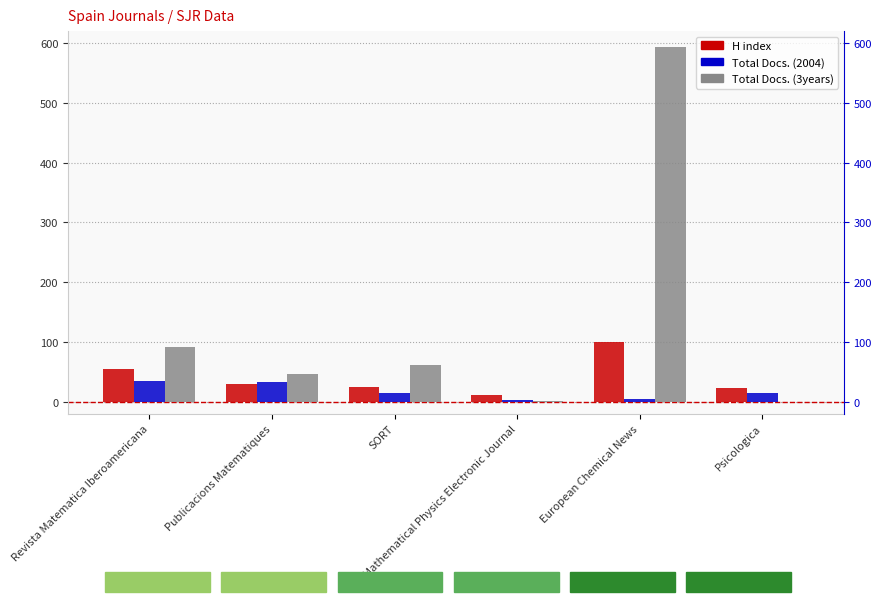

Which series has the largest total across all categories?

Total Docs. (3years)